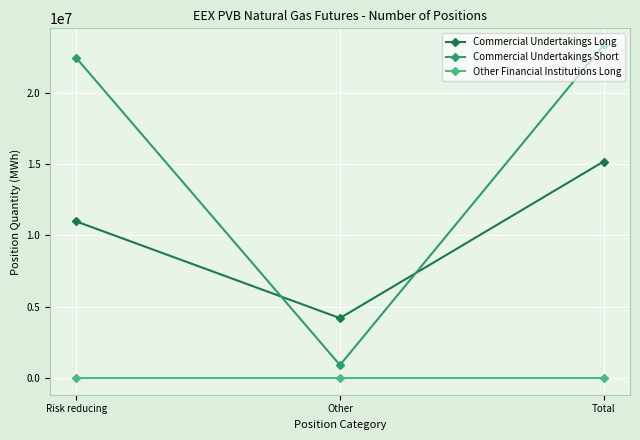

List the series in order of their peak value, highest first.

Commercial Undertakings Short, Commercial Undertakings Long, Other Financial Institutions Long